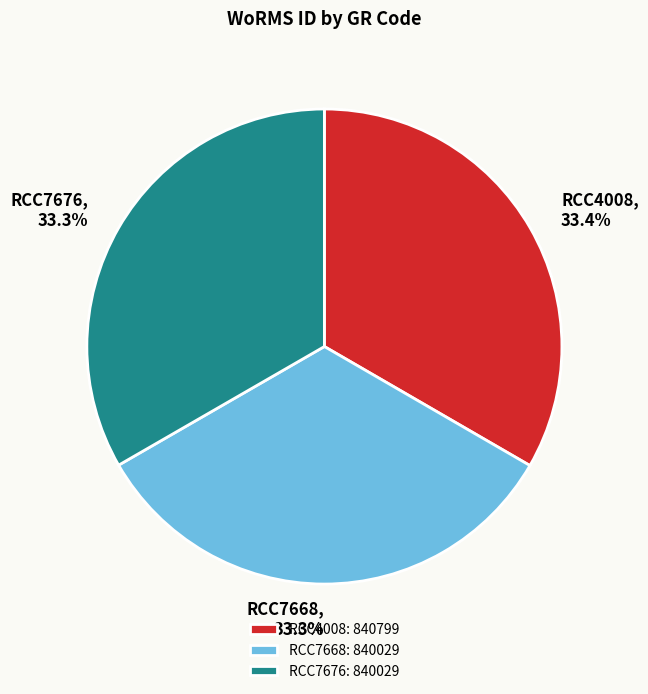

Does RCC7668 represent more than half of the total?

No